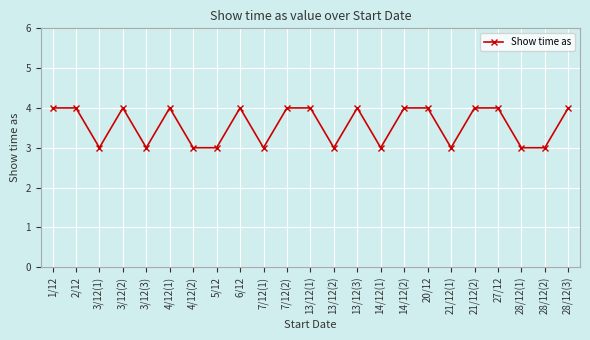

Where is the first local minimum?

3/12(1)